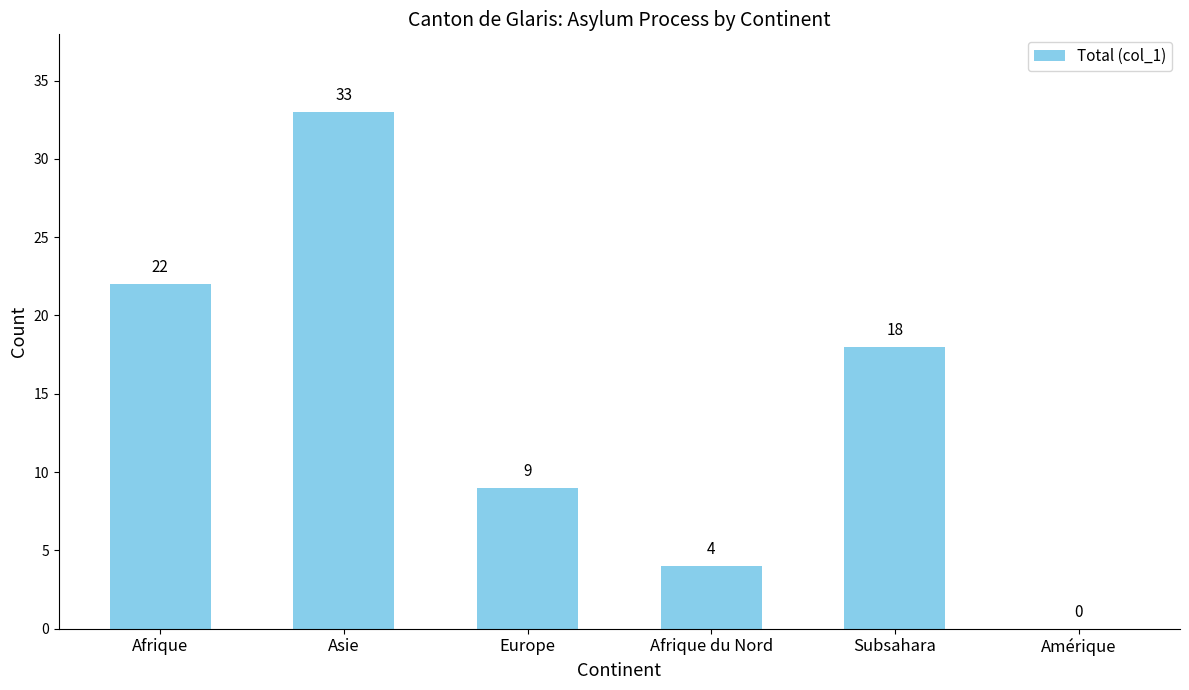

True or false: the data shows 35 at Afrique.

False